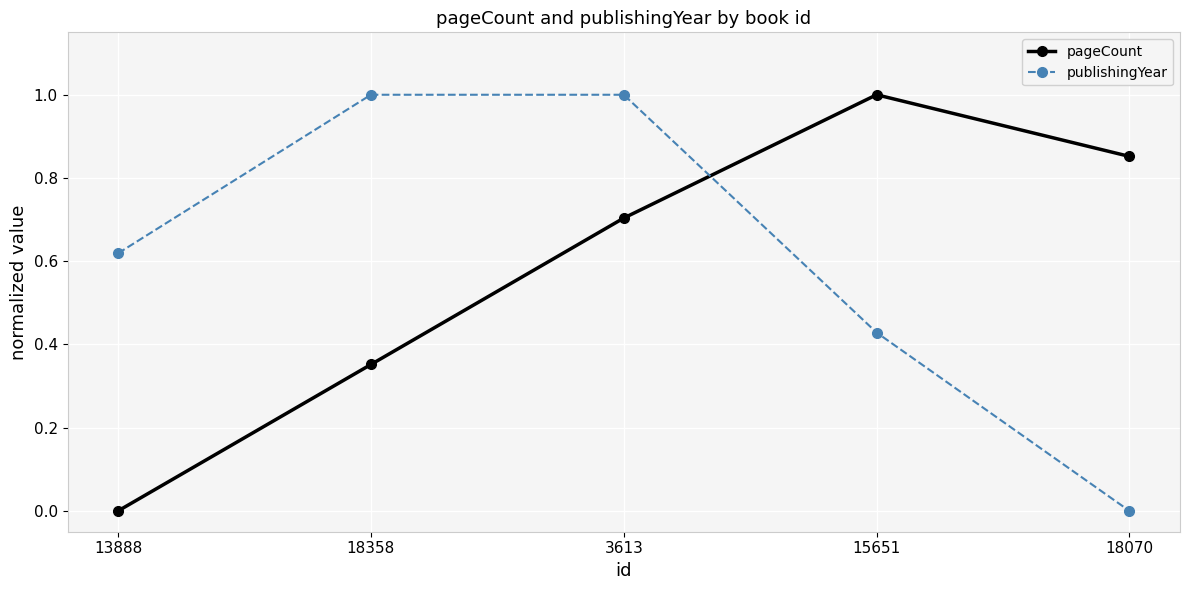

What is the label of the 3rd point from the right?

3613